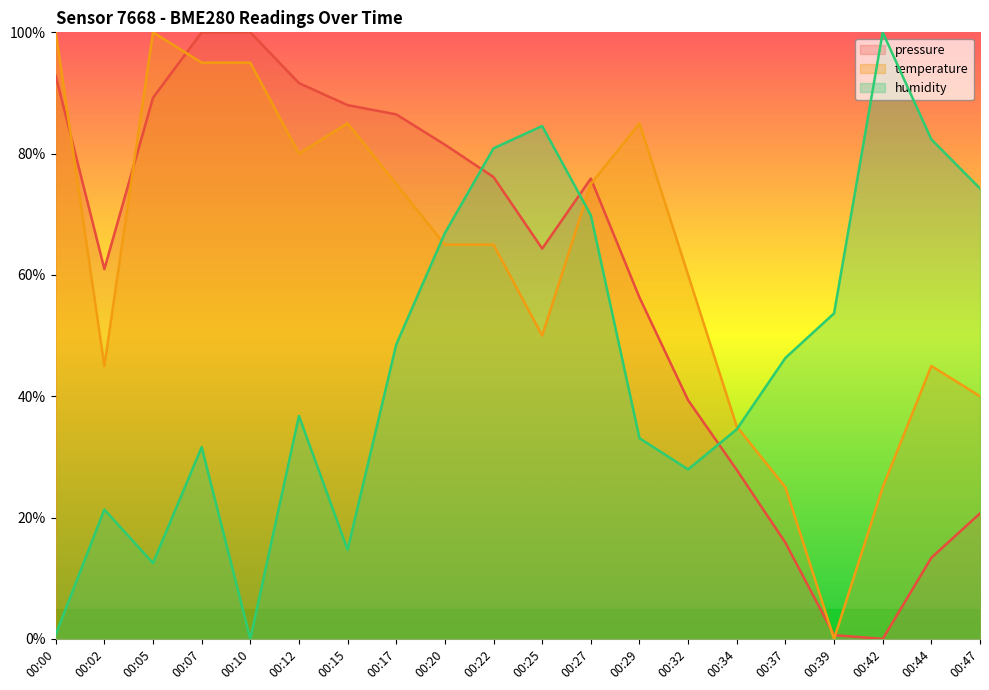

How many times do pressure and humidity cross each other?

3